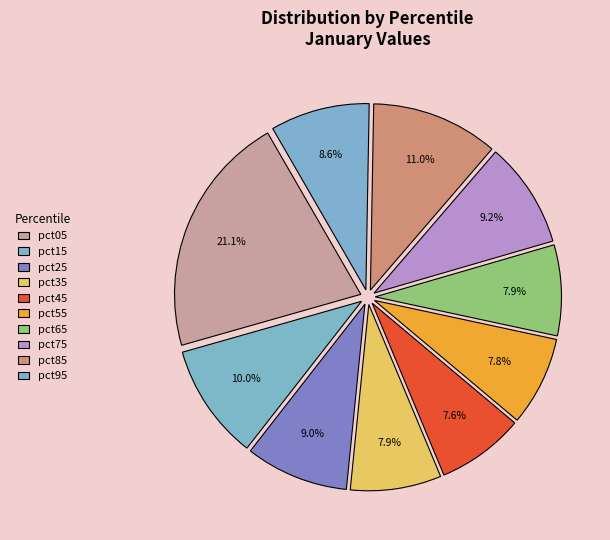

How many slices are in this pie chart?

10